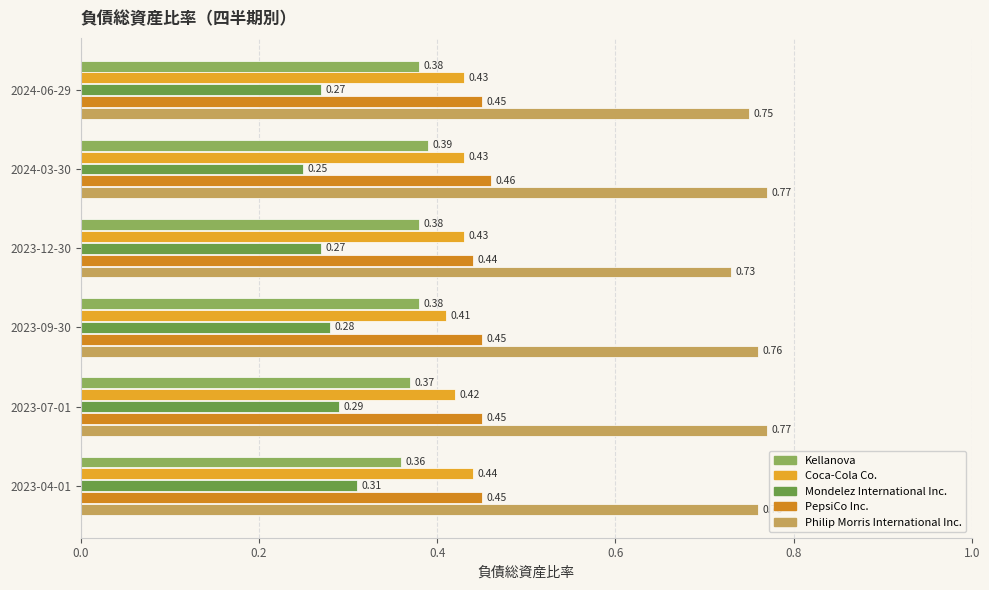

How many series are shown in this chart?

5